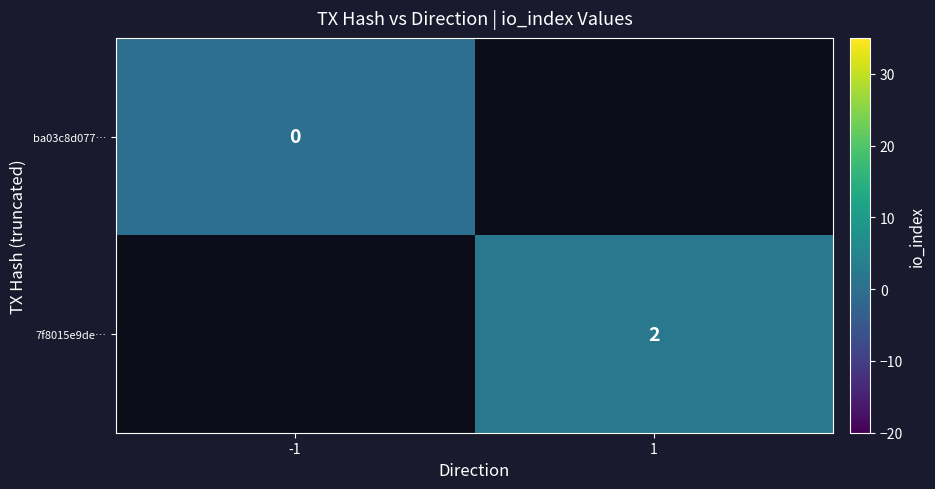

True or false: 7f8015e9de… has a value of 2 at 1.

True